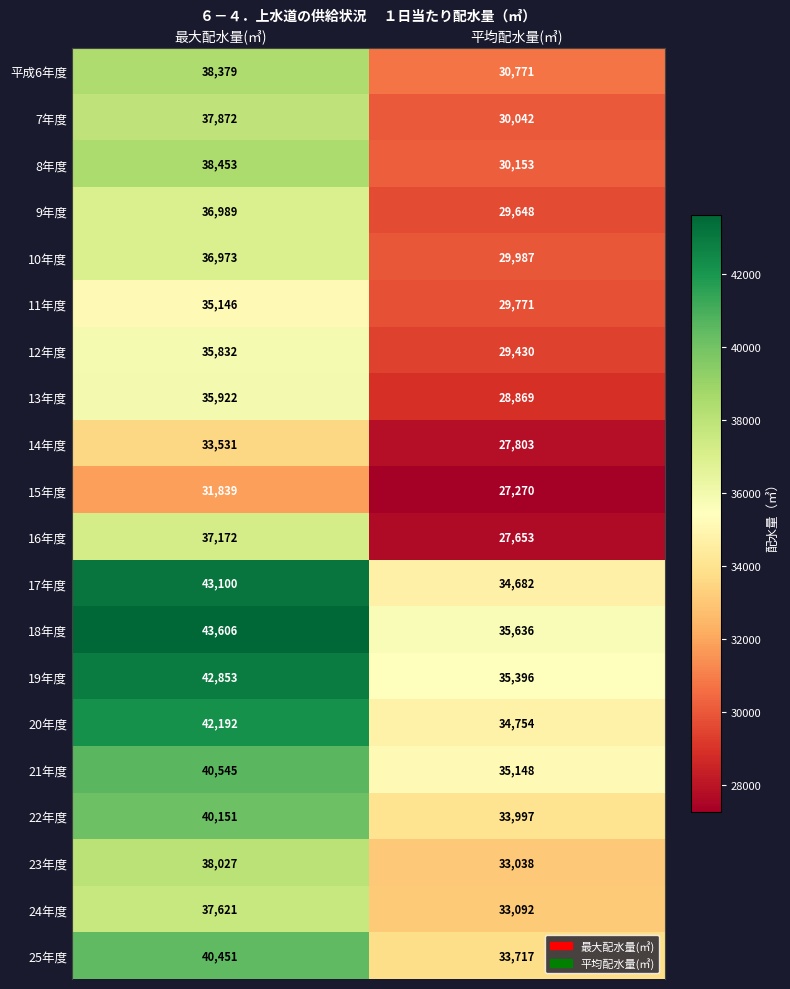

Is the value of 平成6年度 at 最大配水量(㎥) greater than the value of 18年度 at 平均配水量(㎥)?

Yes